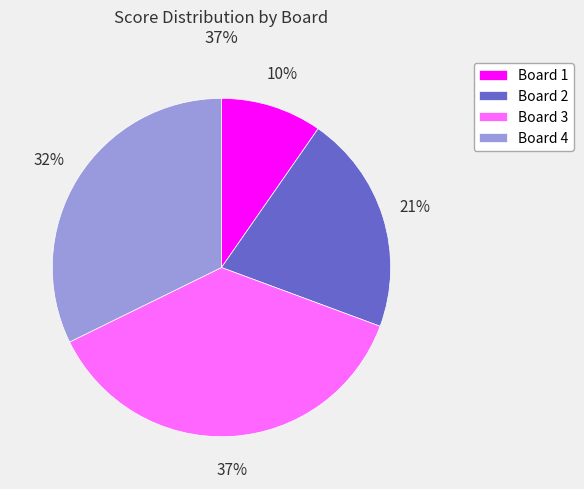

Is the sum of Board 1 and Board 4 greater than half?

No